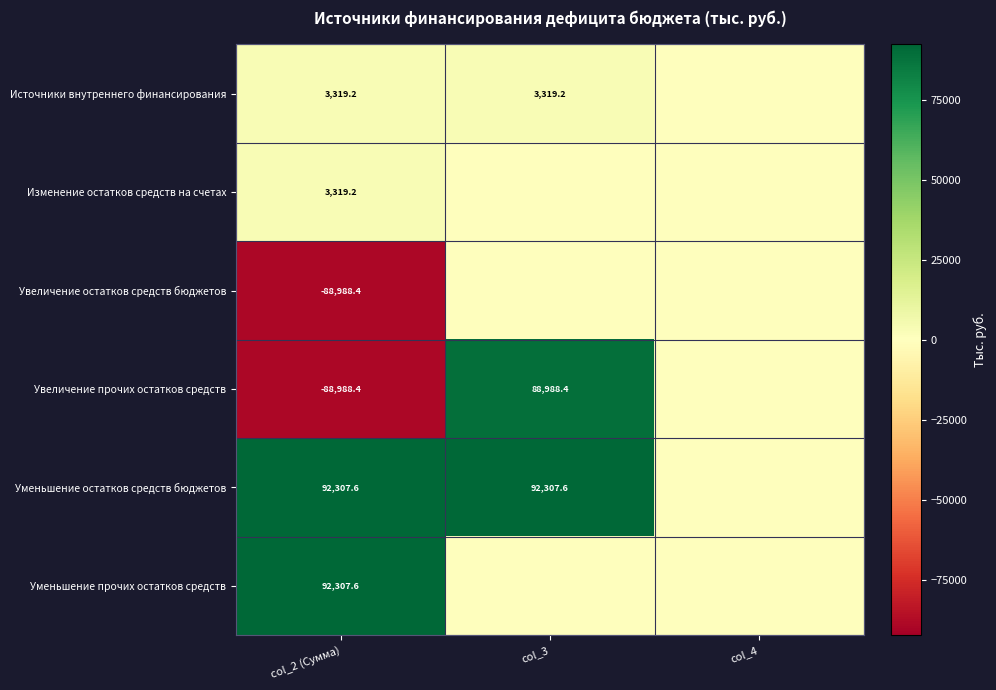

The Уменьшение прочих остатков средств series shows 49120.2 at col_2 (Сумма). True or false?

False